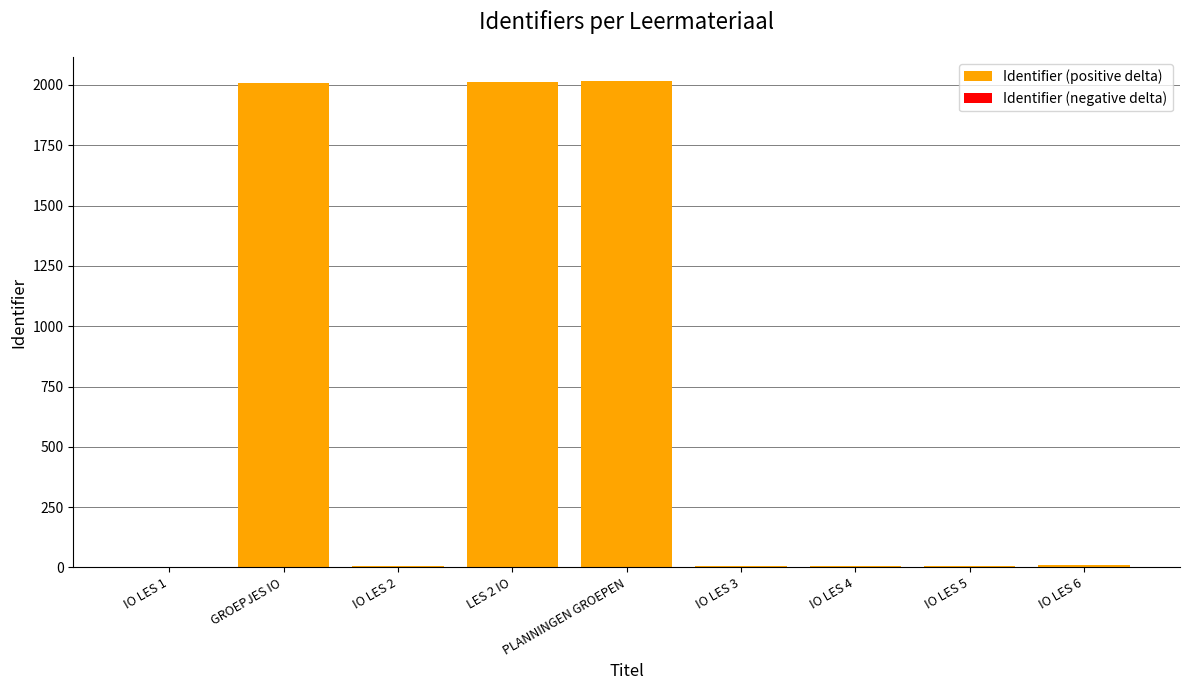

Approximately how many times larger is the value at LES 2 IO compared to PLANNINGEN GROEPEN?

1.0